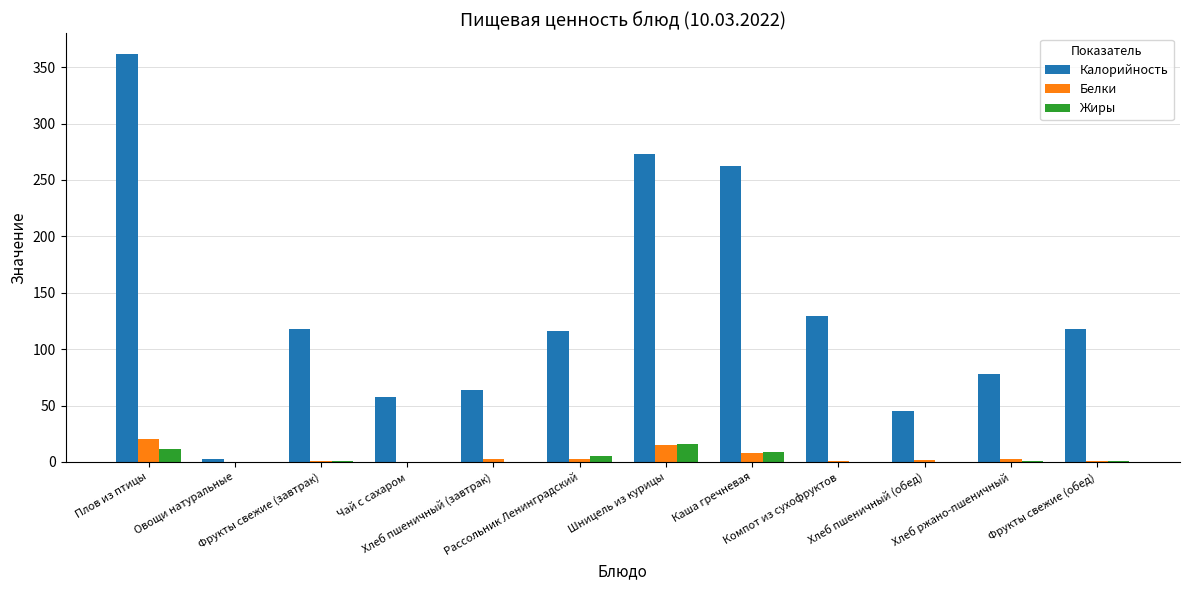

What is the highest value of the Калорийность series?

362.0